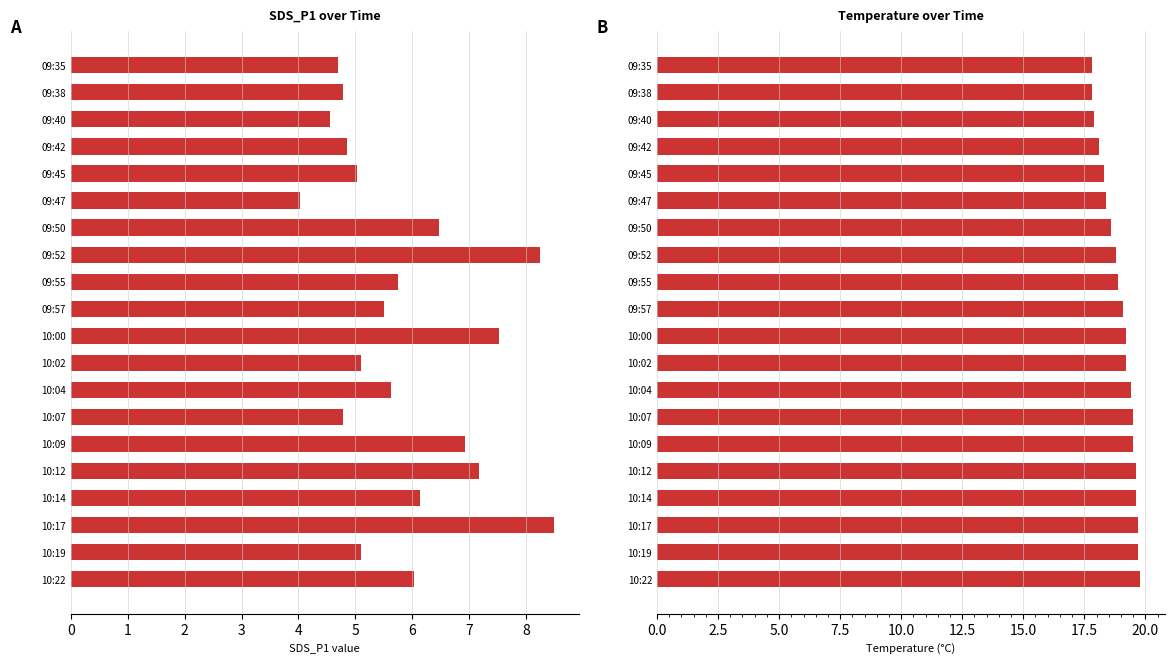

True or false: SDS_P1 has a value of 5.5 at 09:57.

True